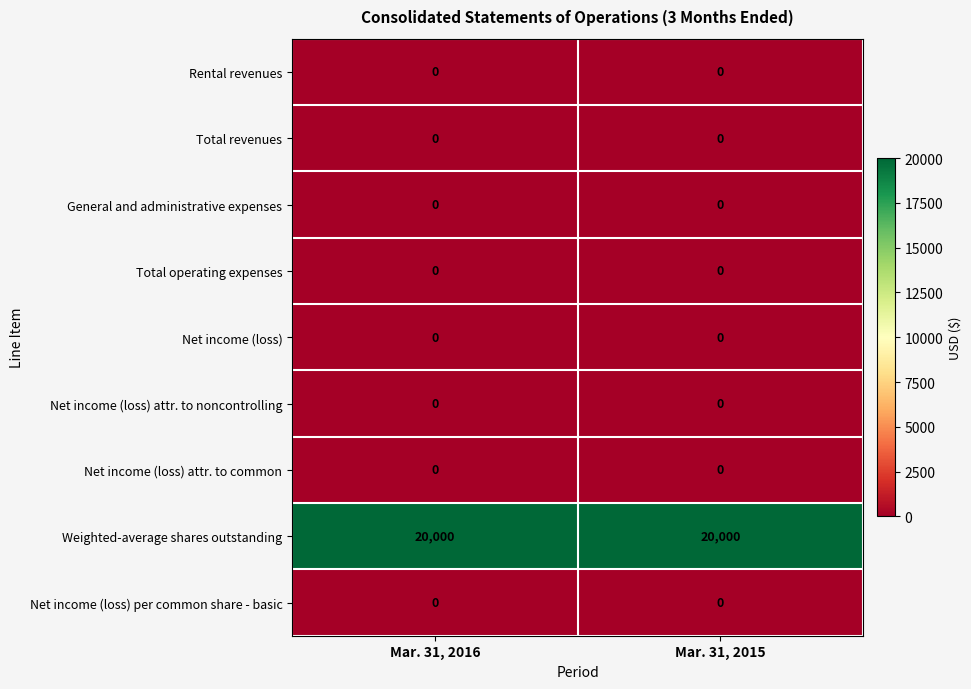

What is the difference between the highest and lowest values at Mar. 31, 2015?

20000